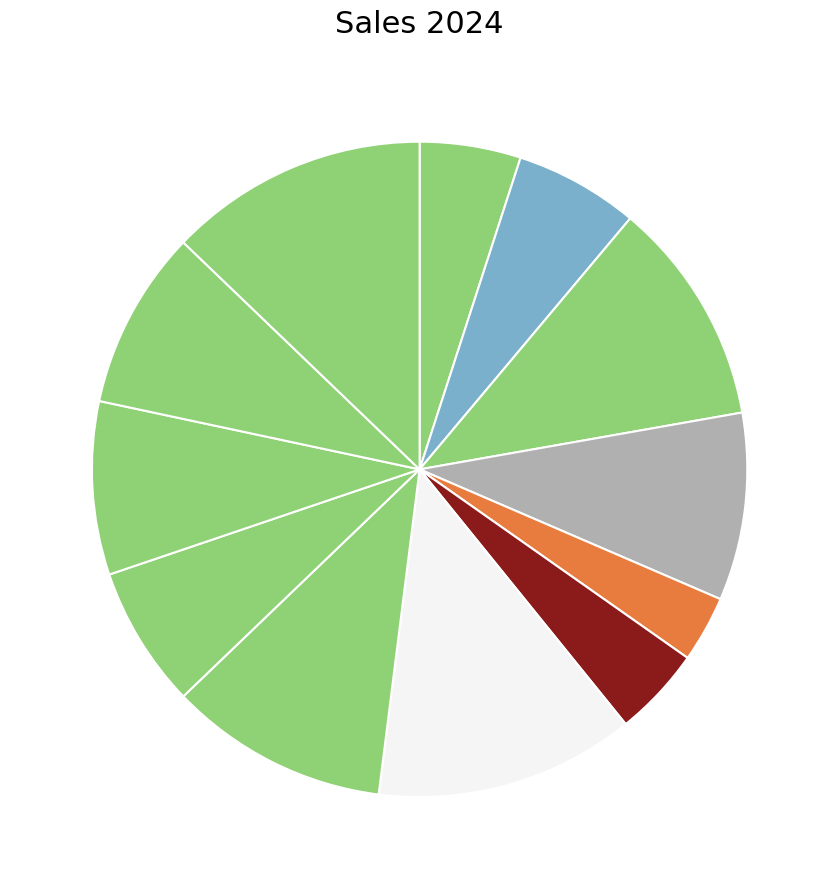

How many segments does this pie chart have?

12